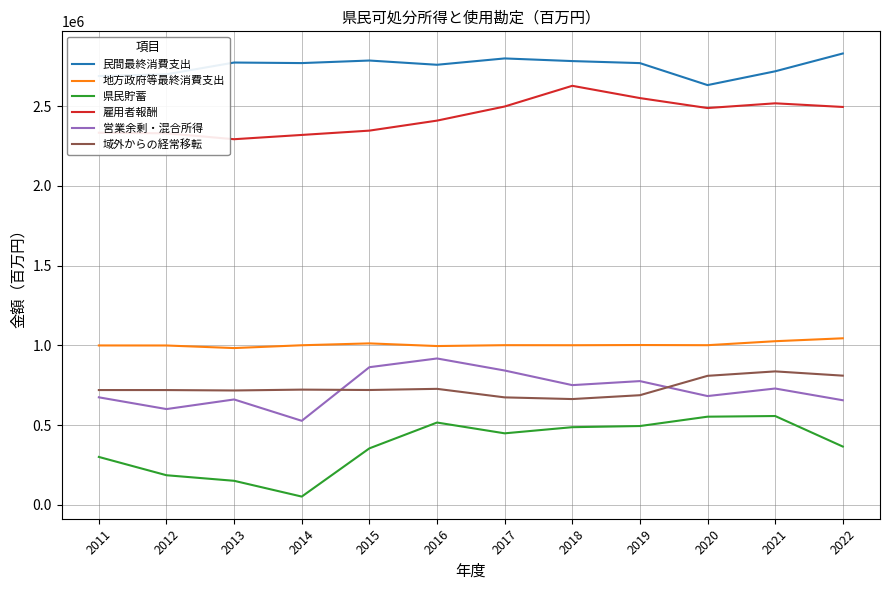

True or false: 県民貯蓄 and 域外からの経常移転 cross at least once.

False